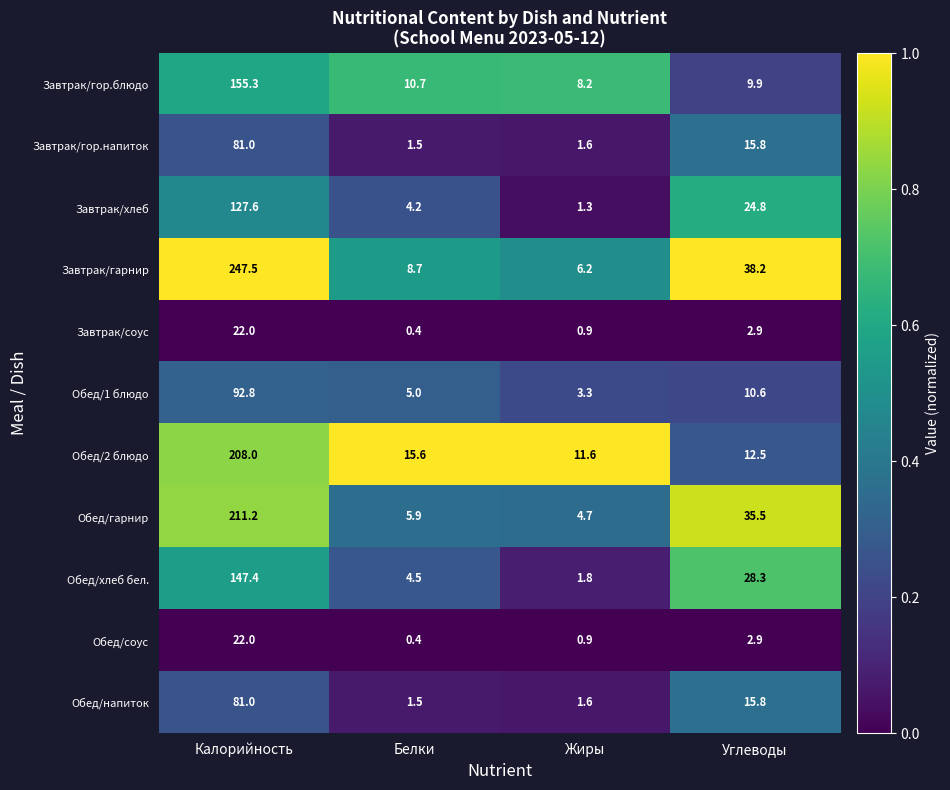

Is it true that Завтрак/гарнир equals 247.5 at Калорийность?

True